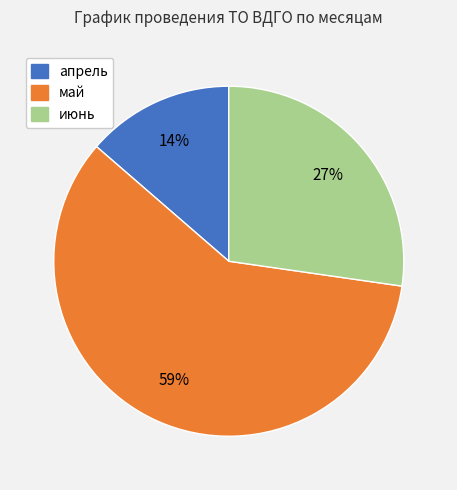

Rank the categories by value from highest to lowest.

май, июнь, апрель